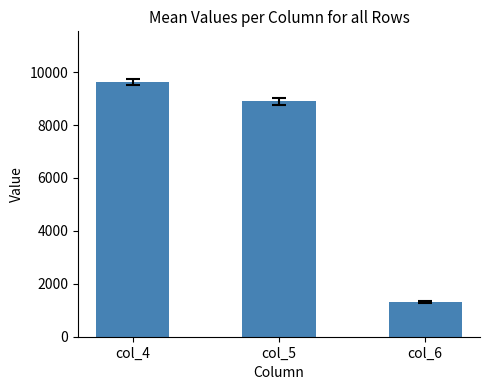

Are the bars grouped side by side (vs. stacked)?

No